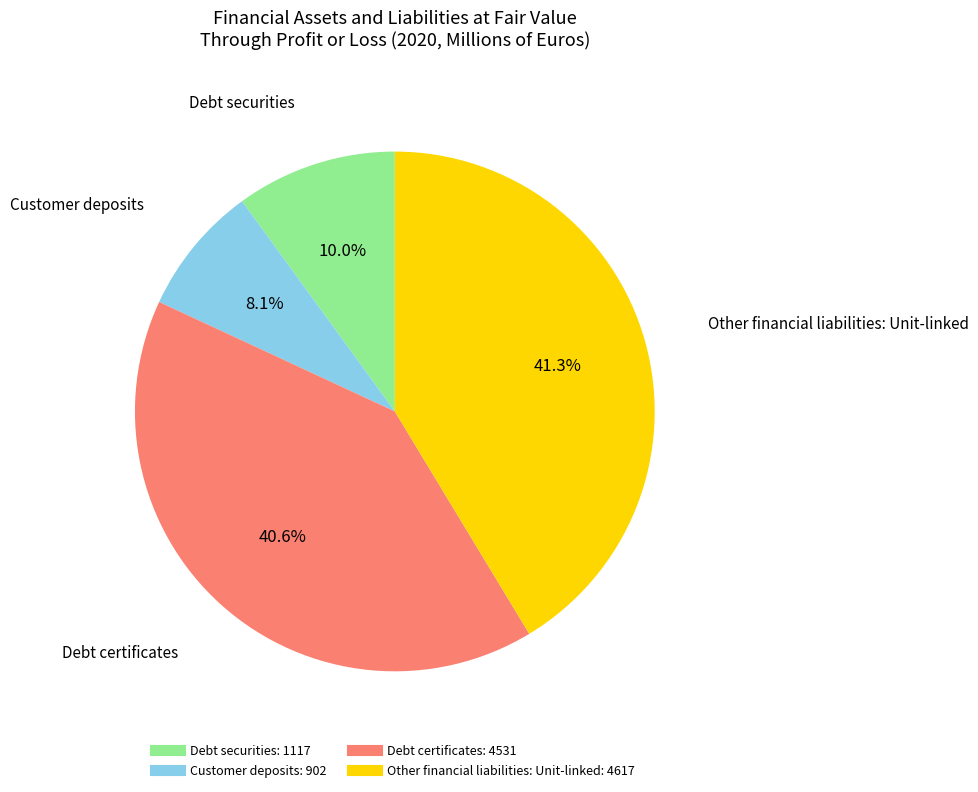

How many segments does this pie chart have?

4